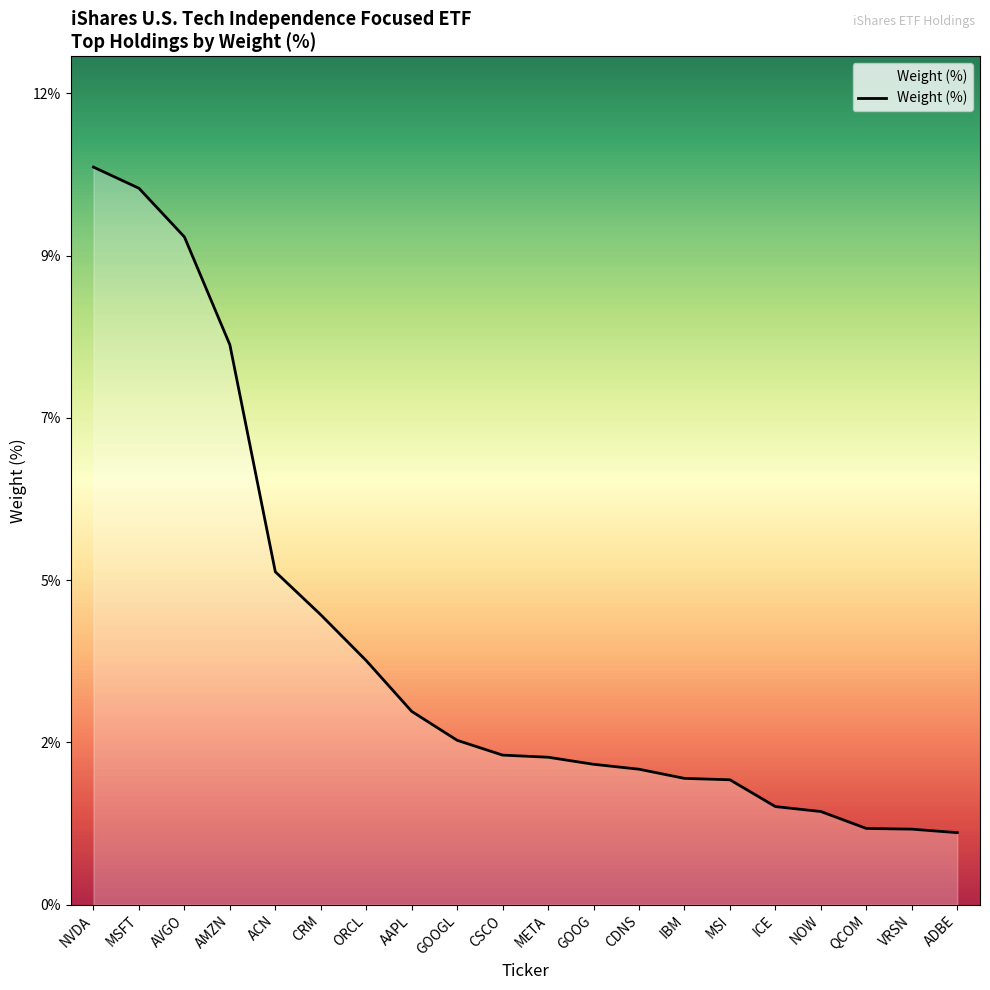

At which category does the chart reach its peak across all series?

NVDA